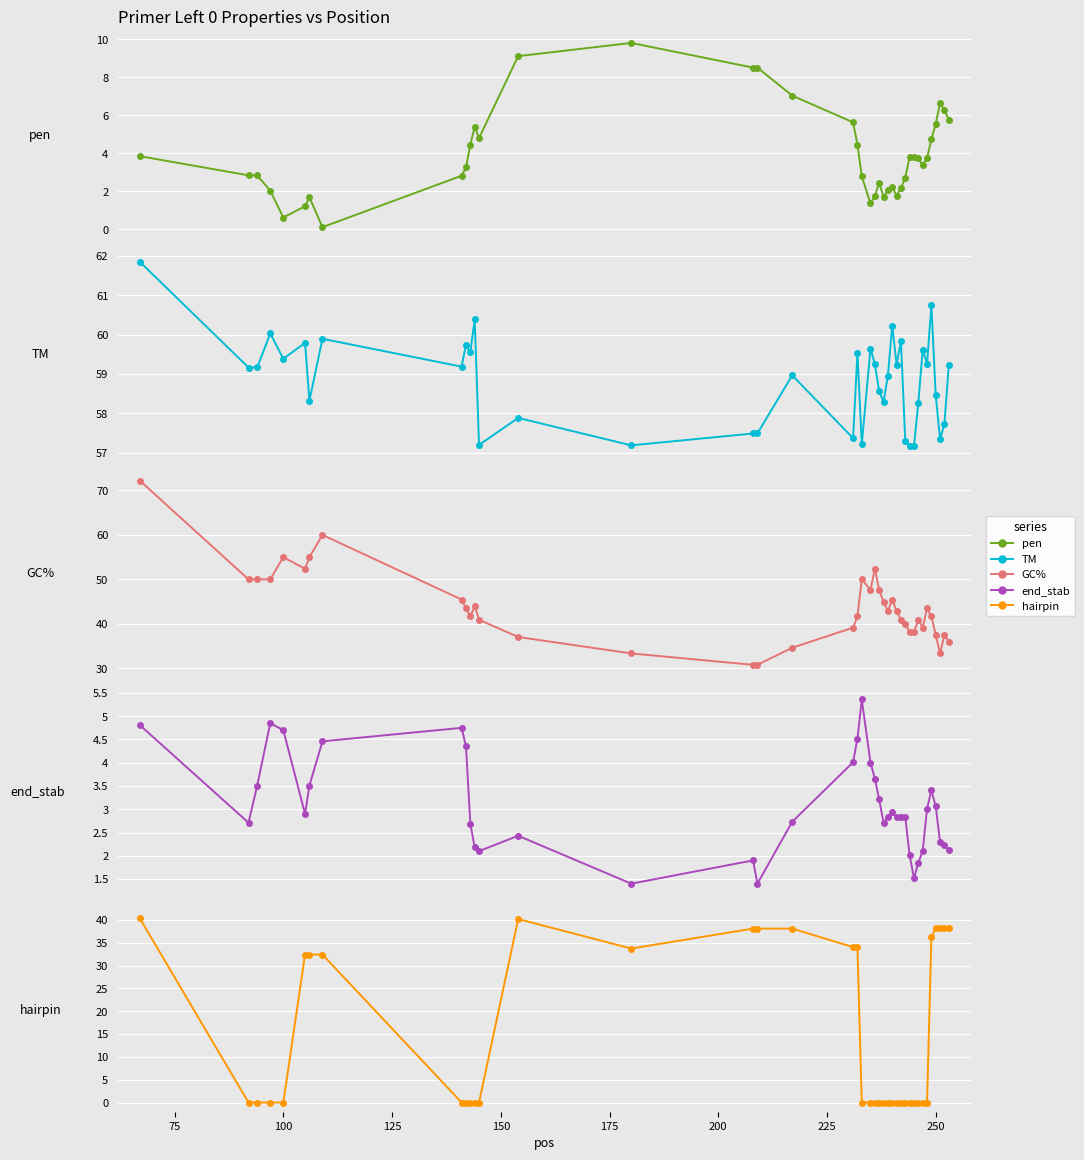

How many data points in GC% are above 42?

20